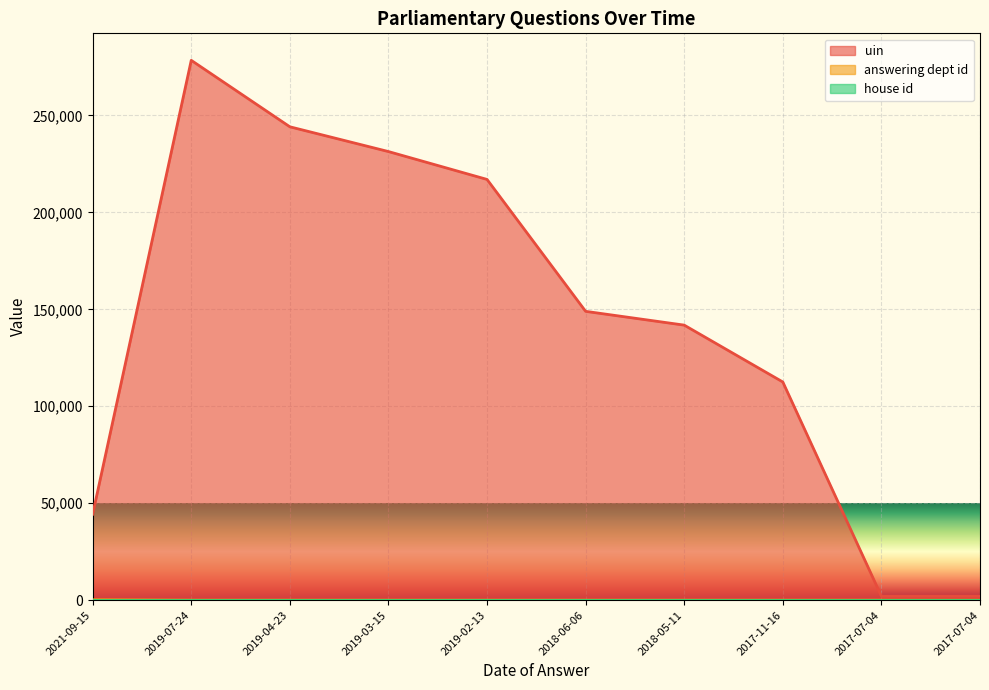

True or false: answering dept id and uin cross at least once.

False